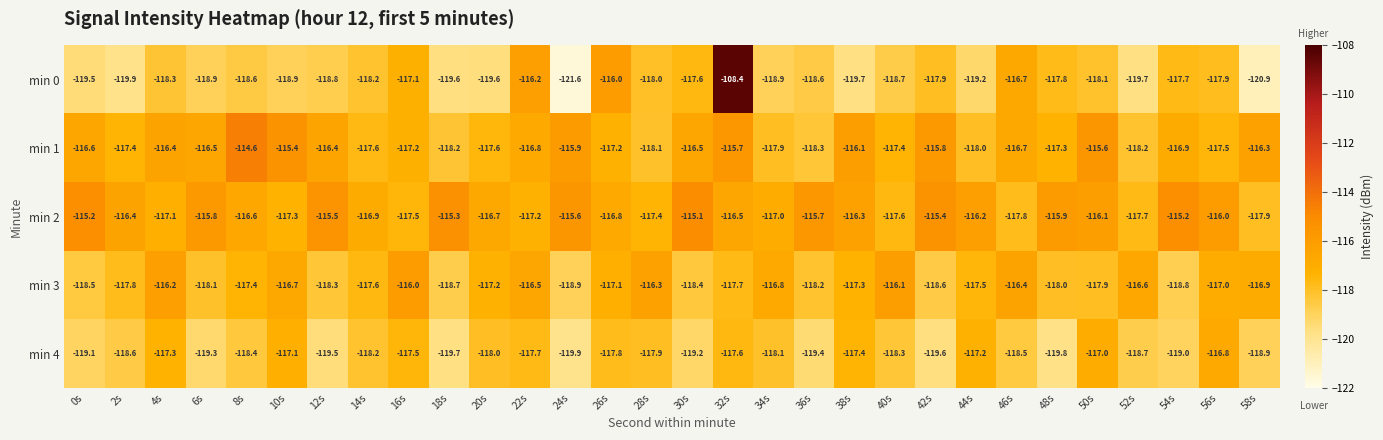

What is the sum of all min 0 values?

-3547.0